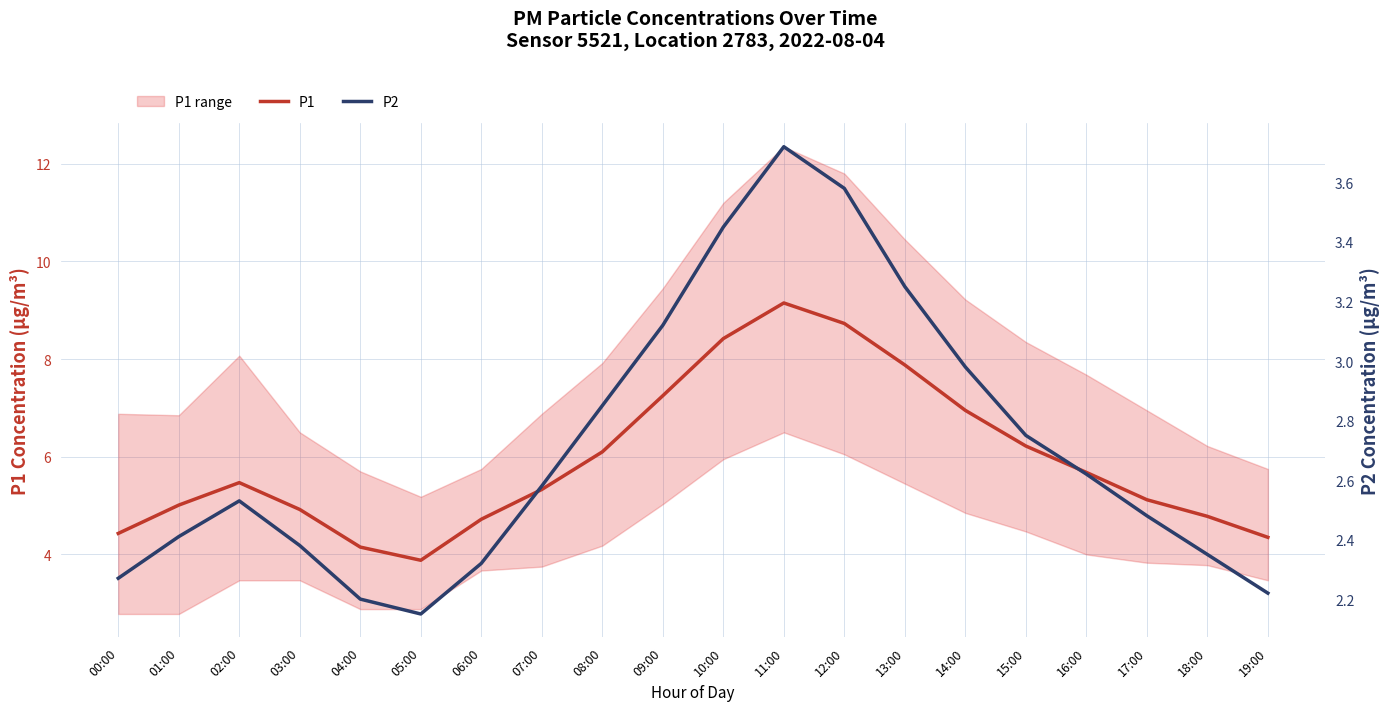

At how many categories does at least one series exceed 5?

13